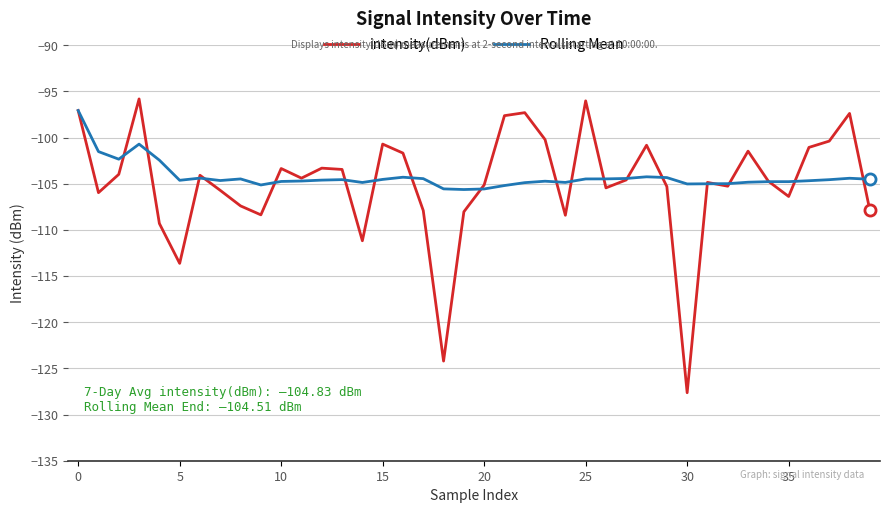

Which series has the largest range (max minus min)?

intensity(dBm)